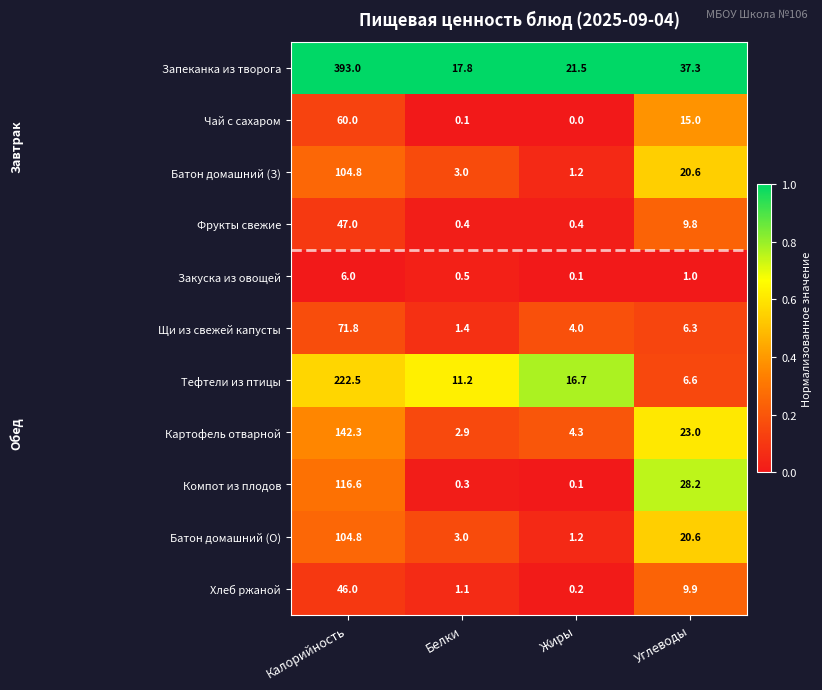

What is the sum of all Хлеб ржаной values?

57.2